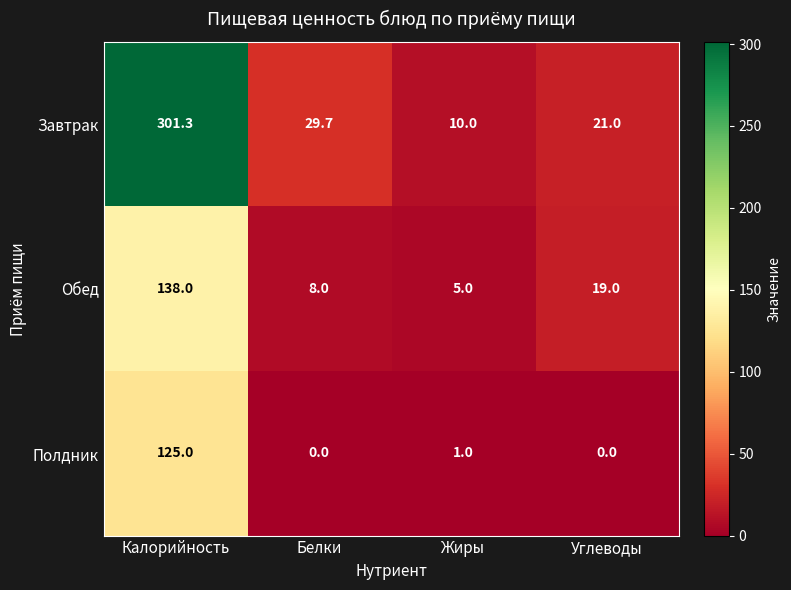

Count the number of categories in the chart.

4